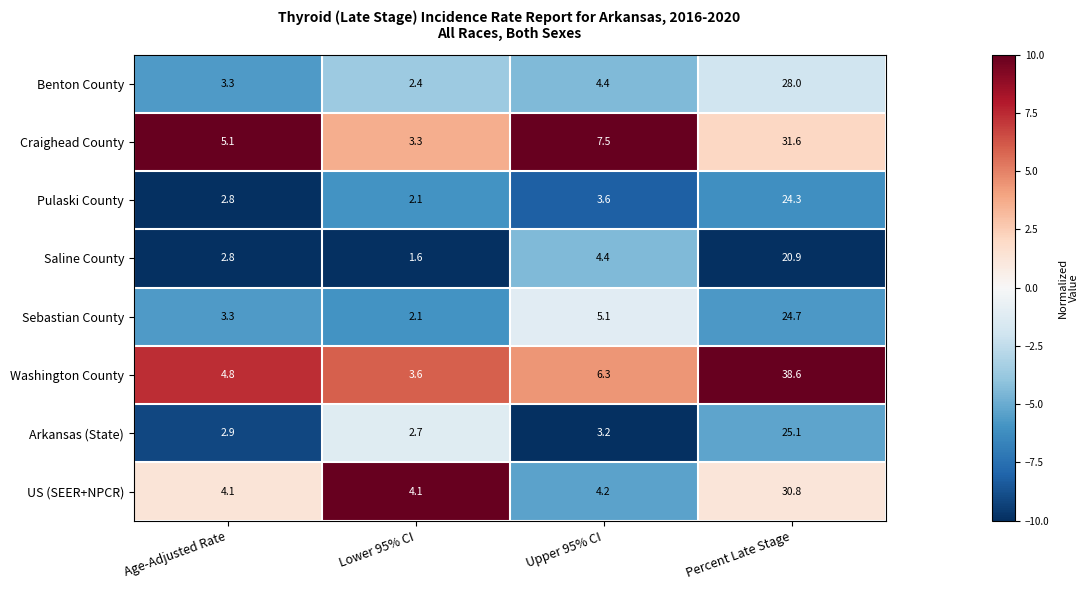

The value of Pulaski County at Lower 95% CI is 2.1. True or false?

True